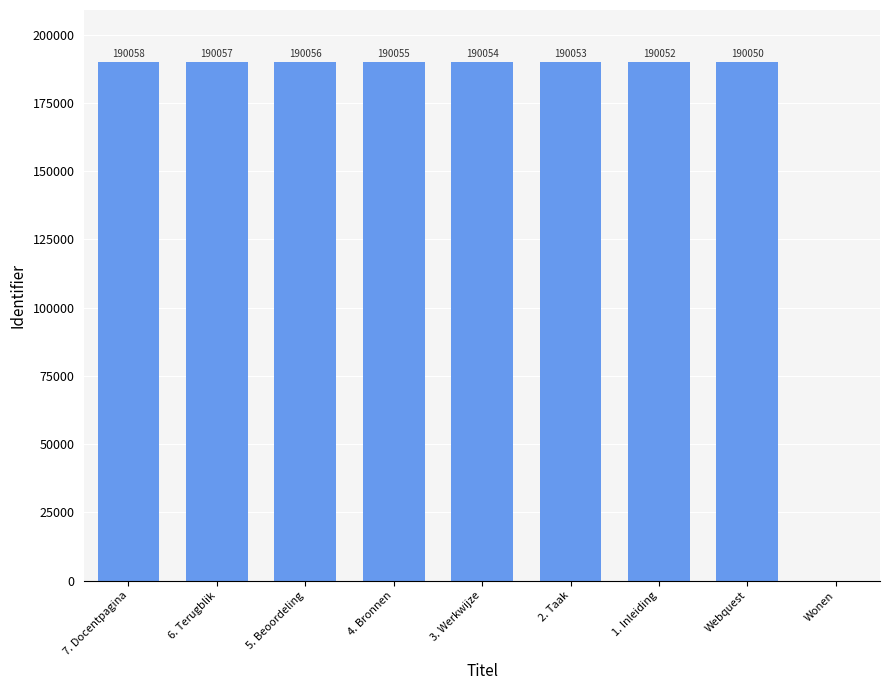

Reading left to right, extract all data points from this chart.

190058	190057	190056	190055	190054	190053	190052	190050	0